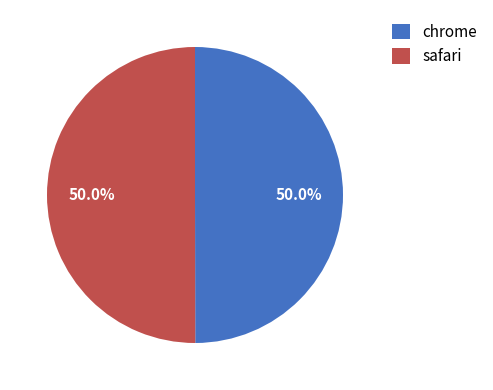

What percentage is NOT represented by chrome?

50.0%